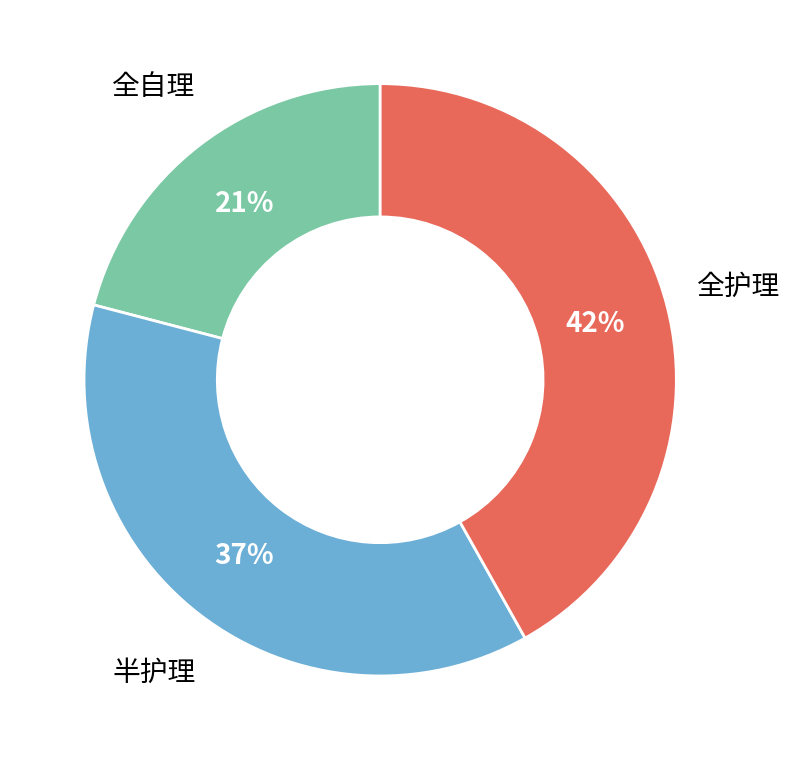

Which slice is the largest?

全护理